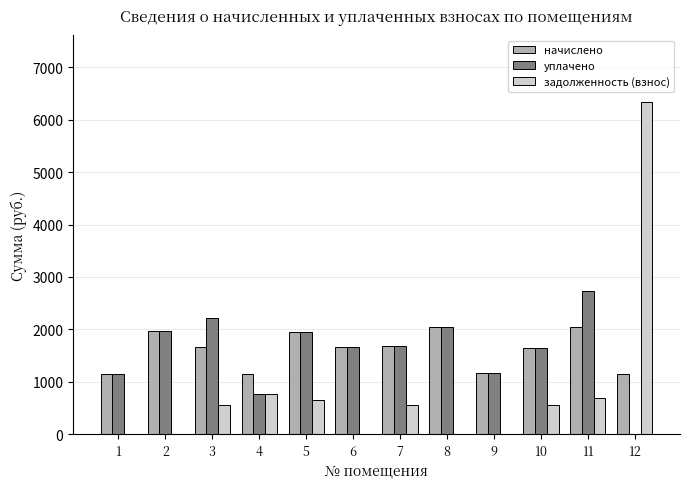

What is the sum of the уплачено values at 12 and 8?

2045.6